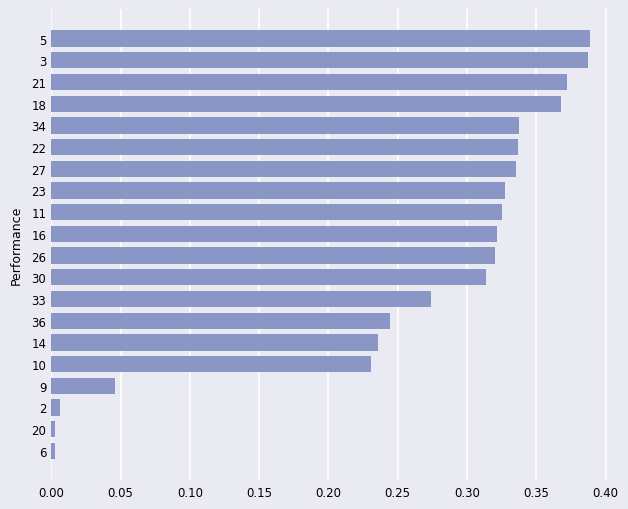

What is the sum of all values?

5.2